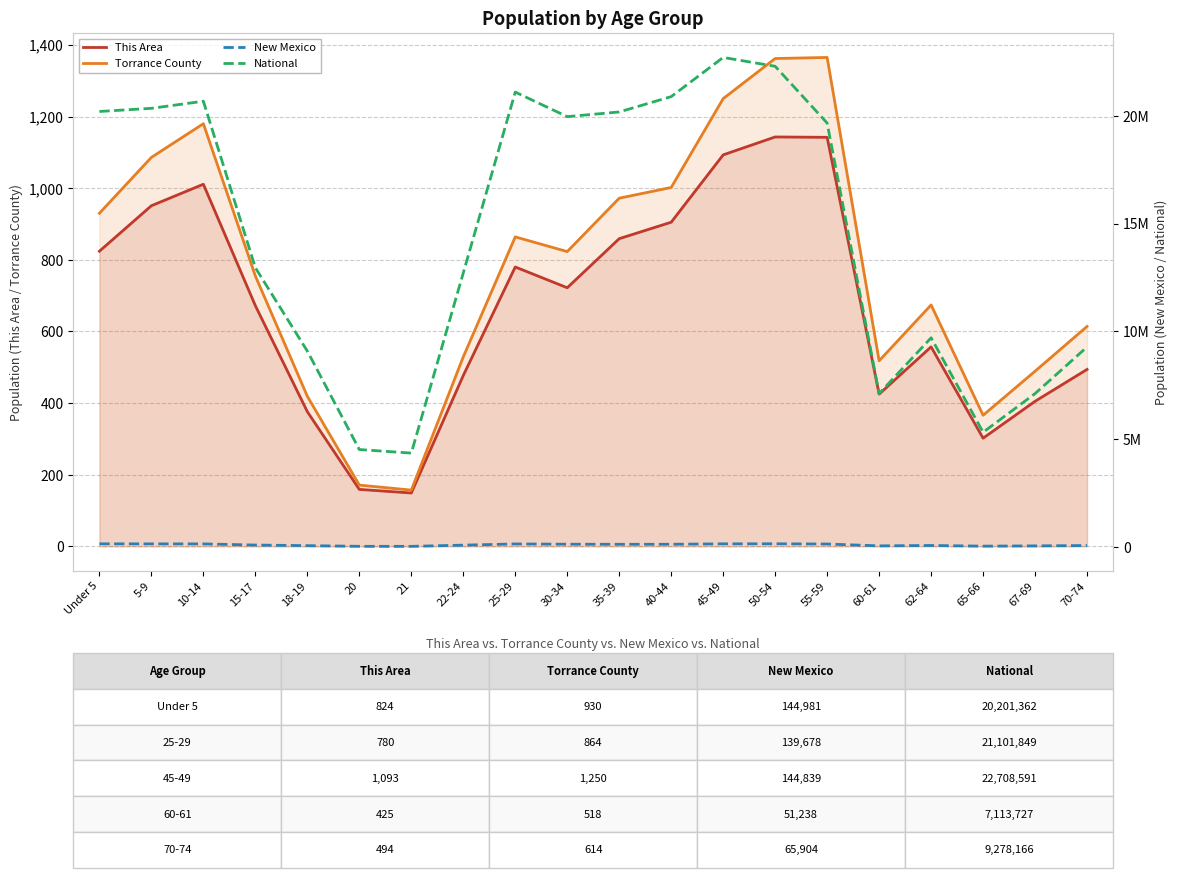

Between 18-19 and 21, which is larger?

18-19